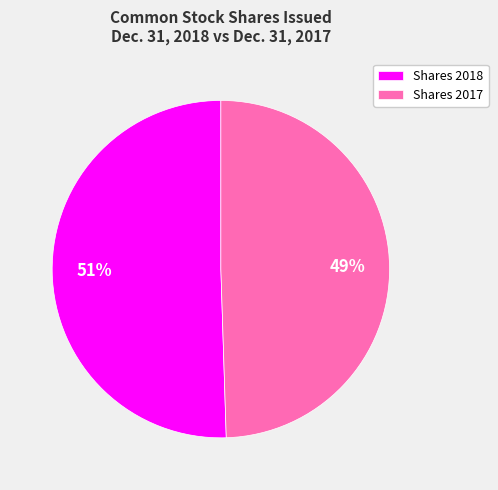

Which slice is the largest?

Shares 2018